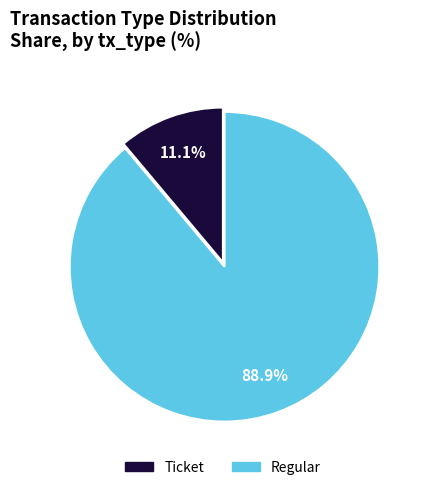

Rank the categories by value from highest to lowest.

Regular, Ticket